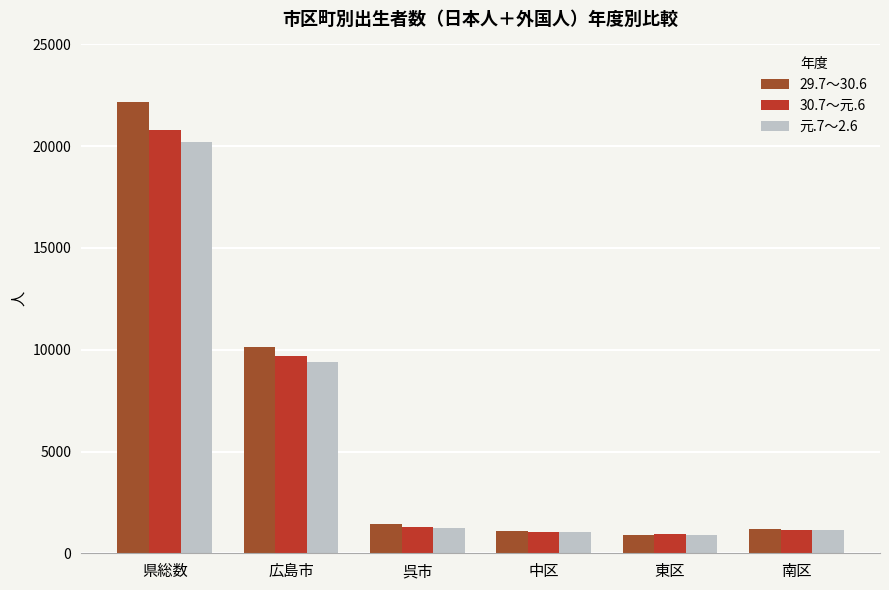

What is the highest value of the 30.7～元.6 series?

20800